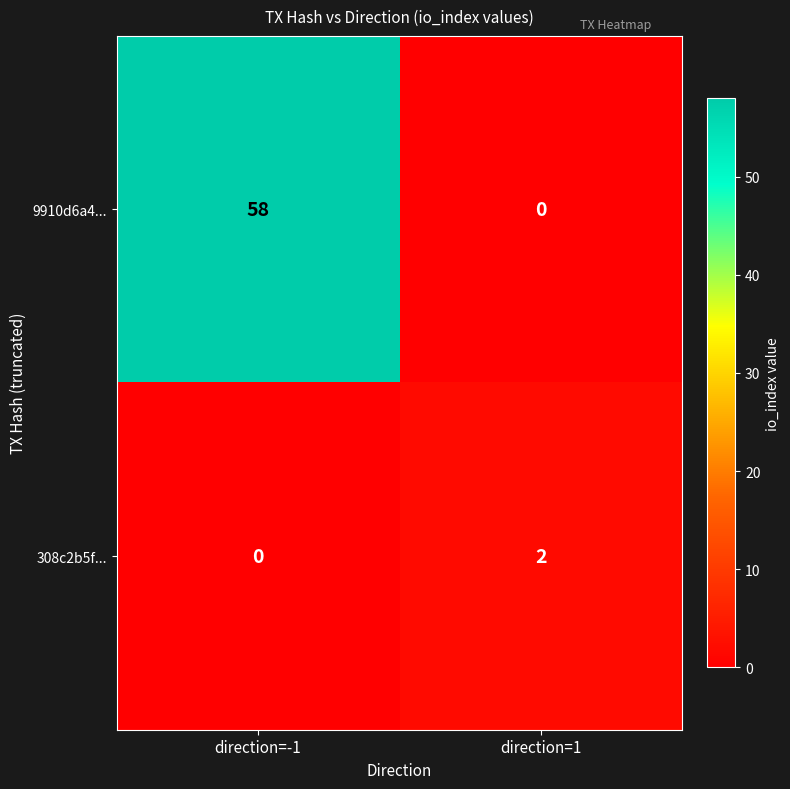

Reading left to right, what are all the values shown in this chart?

9910d6a4...: direction=-1=58	direction=1=0
308c2b5f...: direction=-1=0	direction=1=2